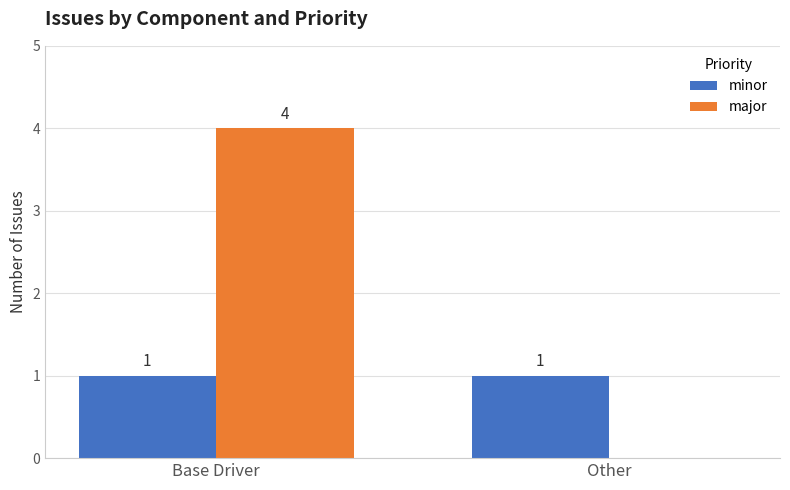

Reading left to right, list all the values displayed in this chart.

minor: 1	1
major: 4	0